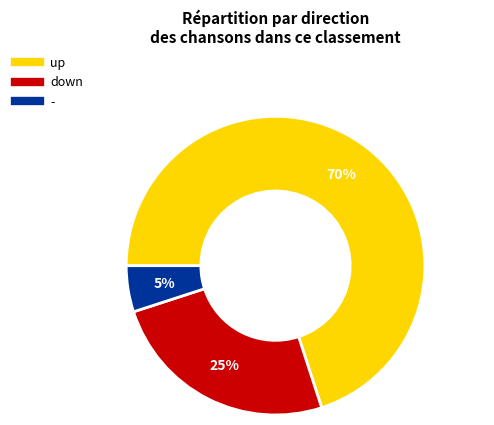

Rank the categories by value from lowest to highest.

-, down, up